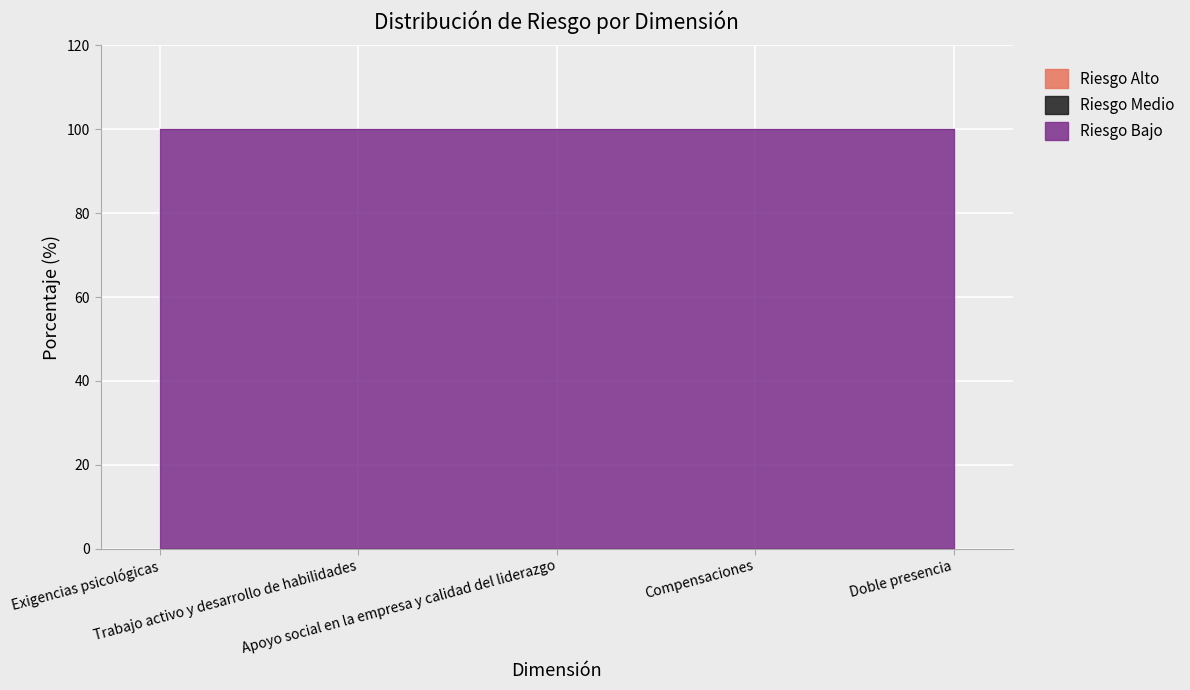

Where is Riesgo Medio nearest to the value 0?

Exigencias psicológicas